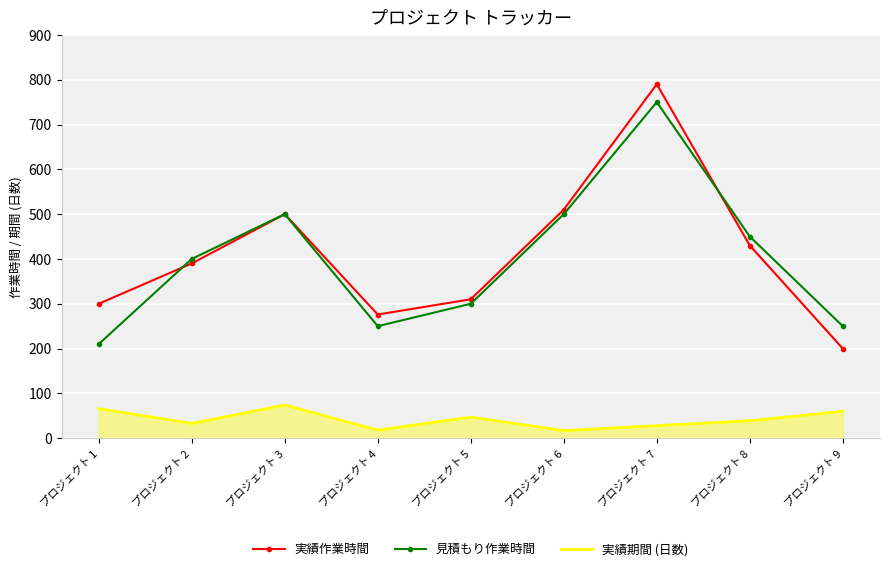

Is the value of 実績期間 (日数) at プロジェクト 3 greater than the value of 実績作業時間 at プロジェクト 4?

No